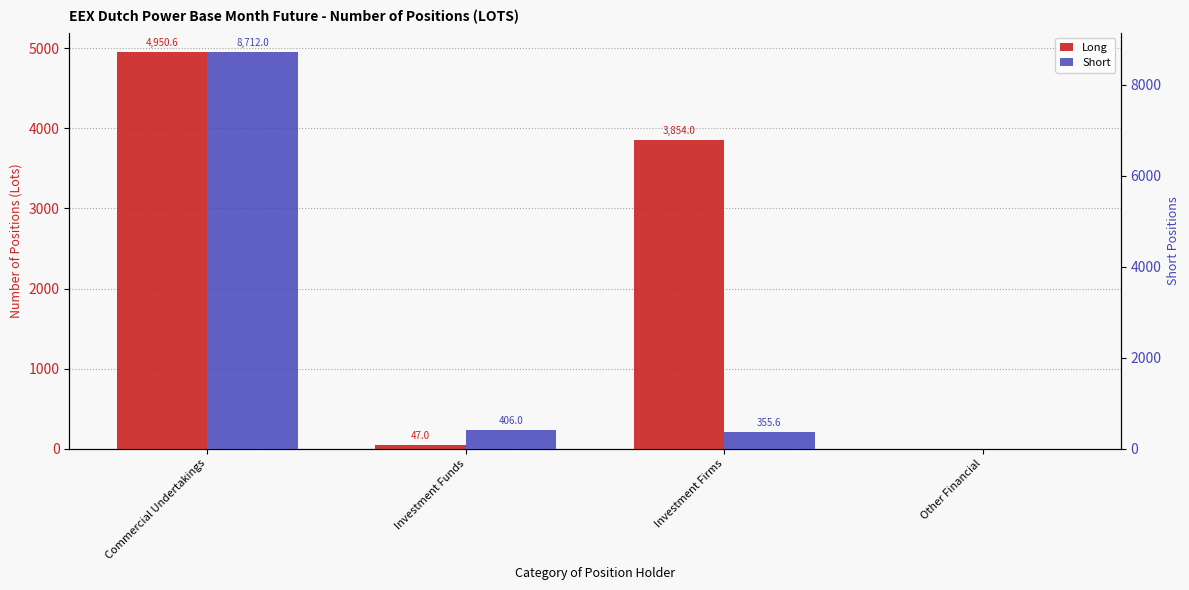

Count the number of categories in the chart.

4